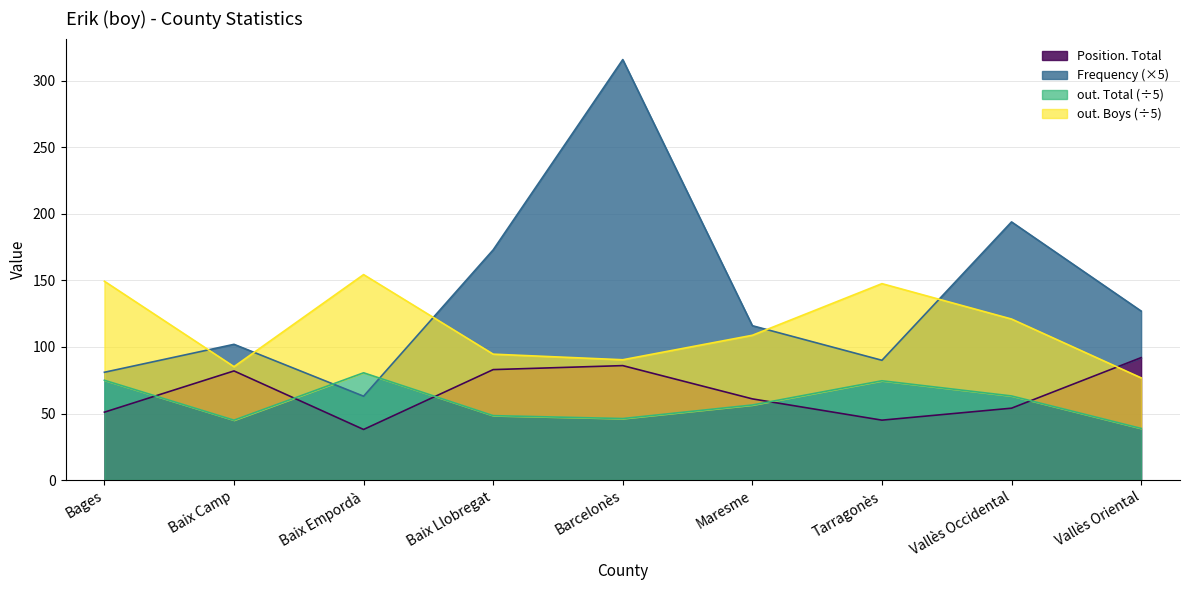

What is the value of the out. Total point at the 6th from the left?

56.4